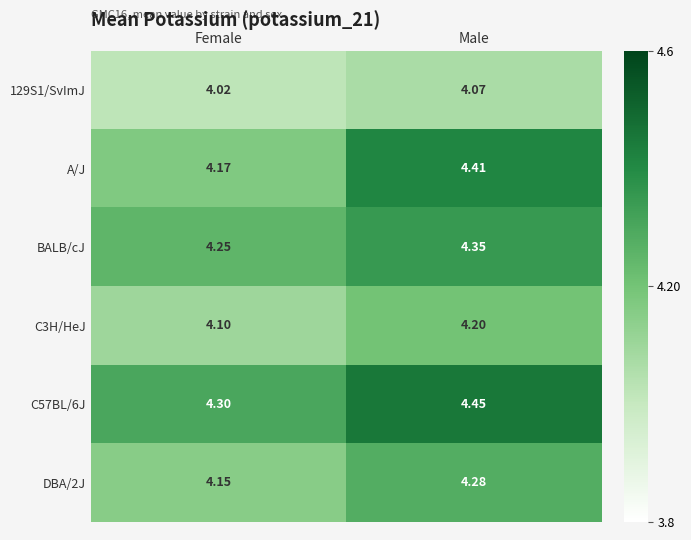

Which series has the largest range (max minus min)?

A/J